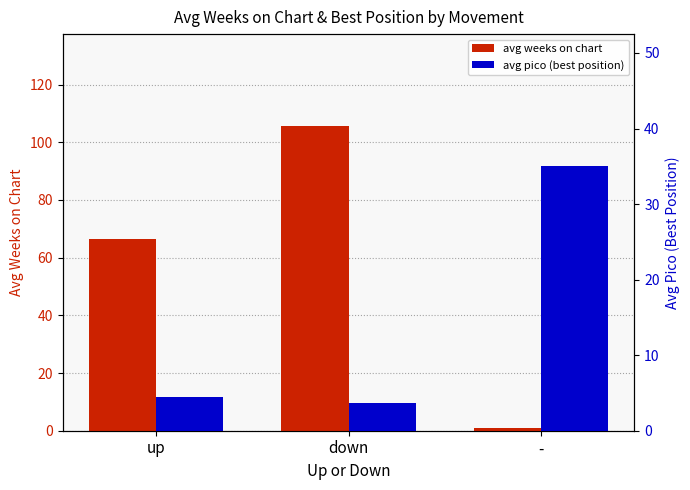

List the labels in order of avg pico (best position) value, smallest first.

down, up, -